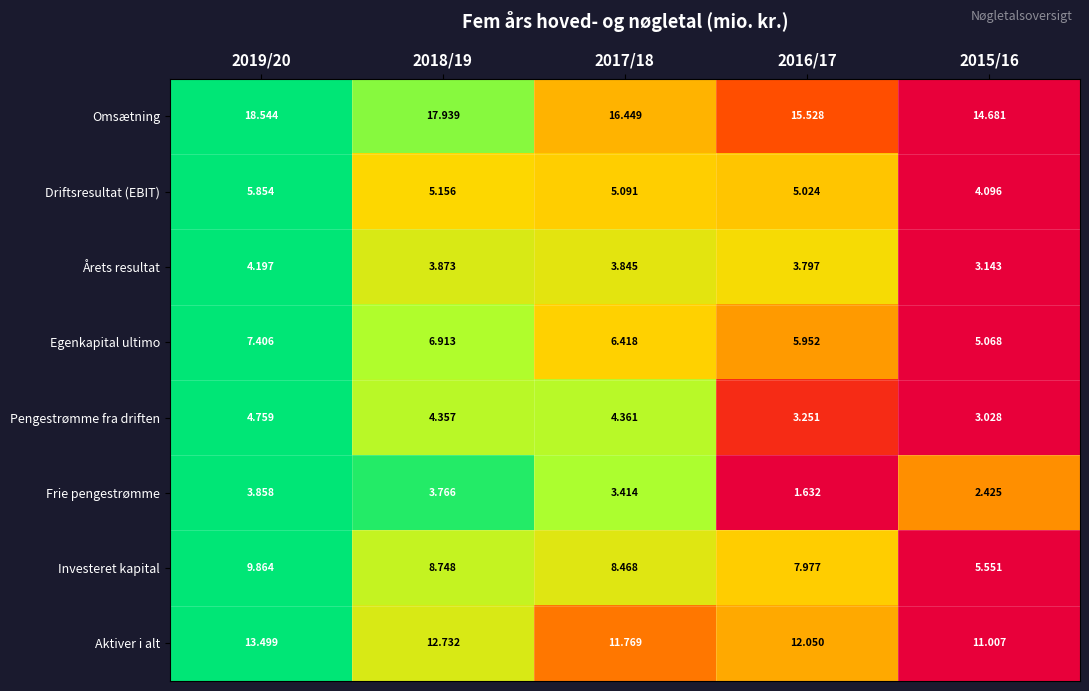

What is the maximum value shown in the chart?

18.5